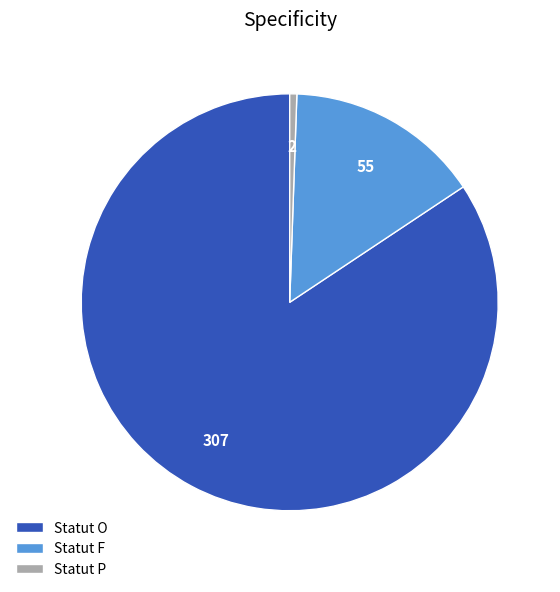

Which has a higher value, Statut F or Statut O?

Statut O